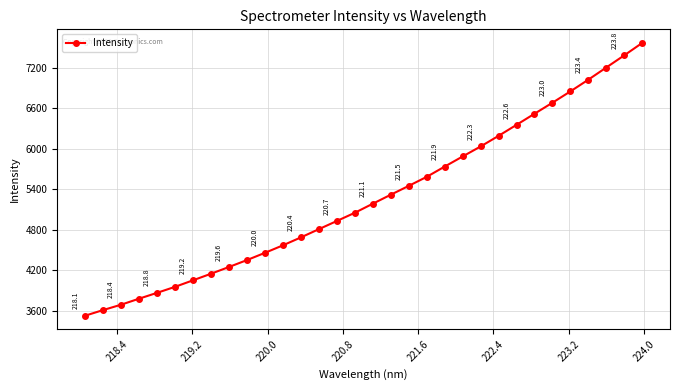

What is the difference between the second highest and second lowest values?

3770.3